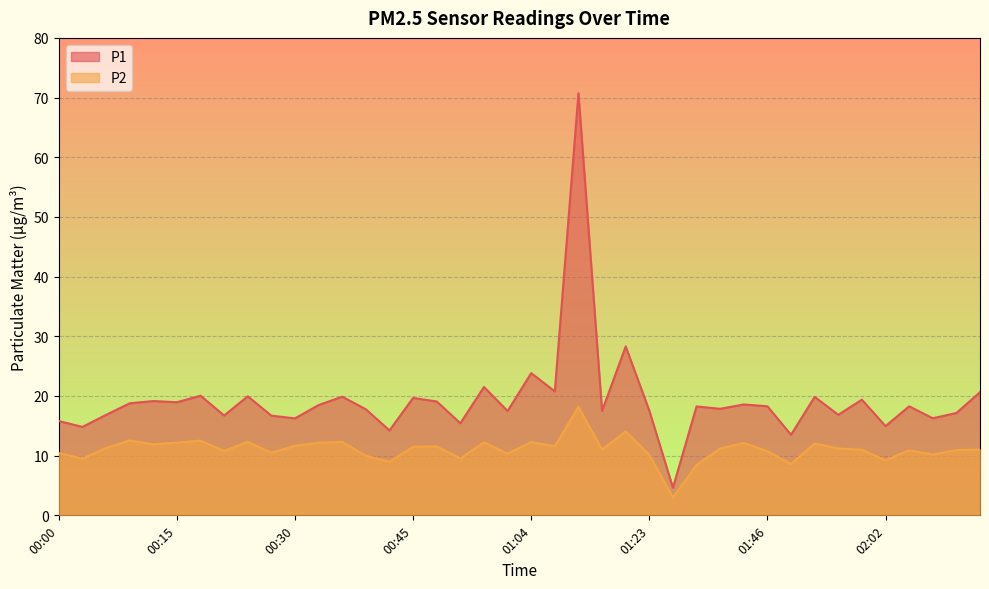

Where is the first local minimum for P1?

00:03